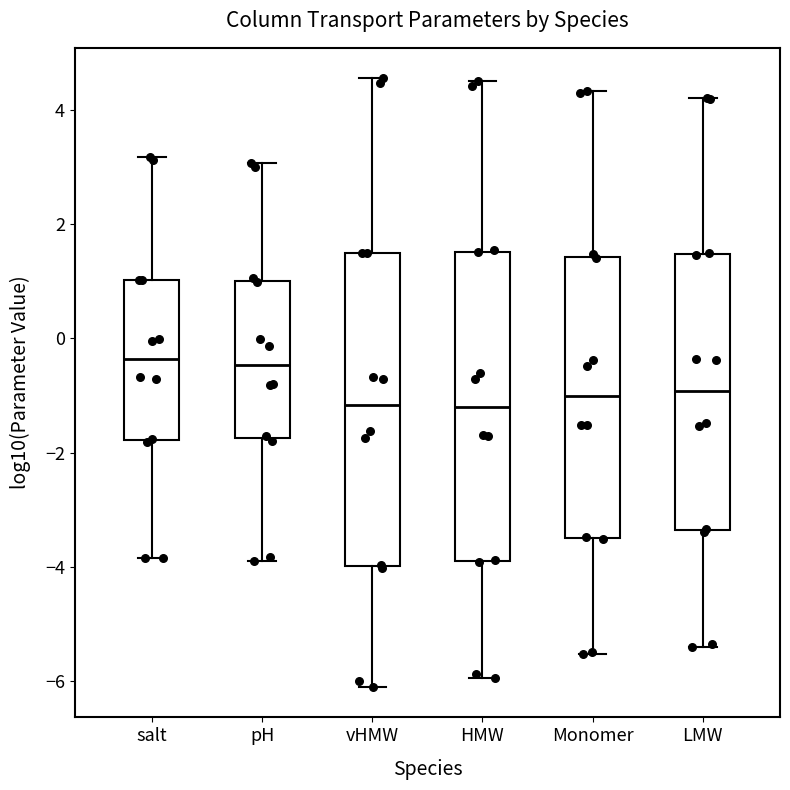

Reading left to right, read every box against the y-axis: the position of its median line, the range the box covers, and the ends of its whiskers. The values are not printed on the chart, so give them approximately, as read against the axis.

salt: median -0.4, box -1.8 to 1.0, whiskers -3.8 to 3.2
pH: median -0.4, box -1.8 to 1.0, whiskers -3.8 to 3.0
vHMW: median -1.2, box -4.0 to 1.4, whiskers -6.2 to 4.6
HMW: median -1.2, box -3.8 to 1.6, whiskers -6.0 to 4.6
Monomer: median -1.0, box -3.4 to 1.4, whiskers -5.6 to 4.4
LMW: median -1.0, box -3.4 to 1.4, whiskers -5.4 to 4.2